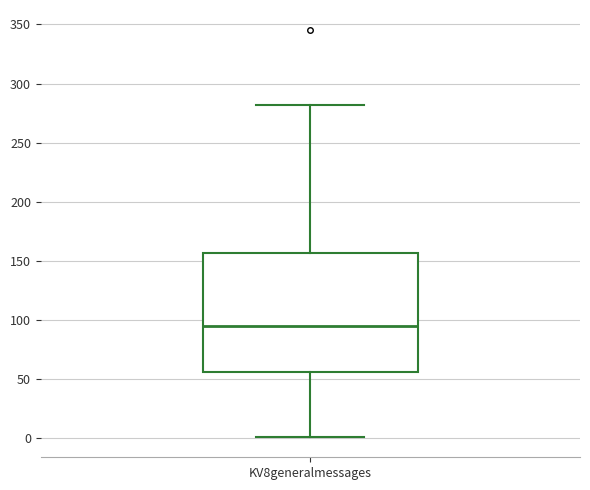

Where does the lower whisker of the box for KV8generalmessages end on the y-axis? The values are not printed on the chart, so give them approximately, as read against the axis.

0